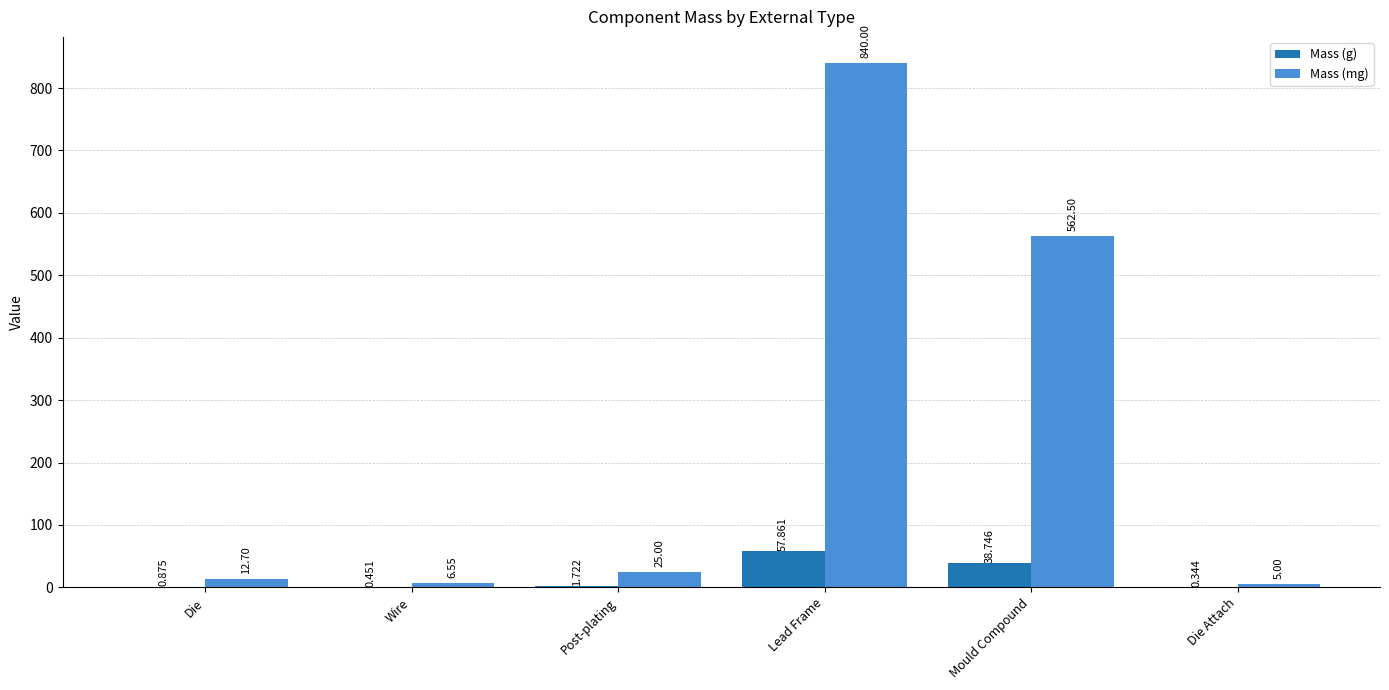

What is the difference between the Mass (g) values at Die Attach and Wire?

0.1